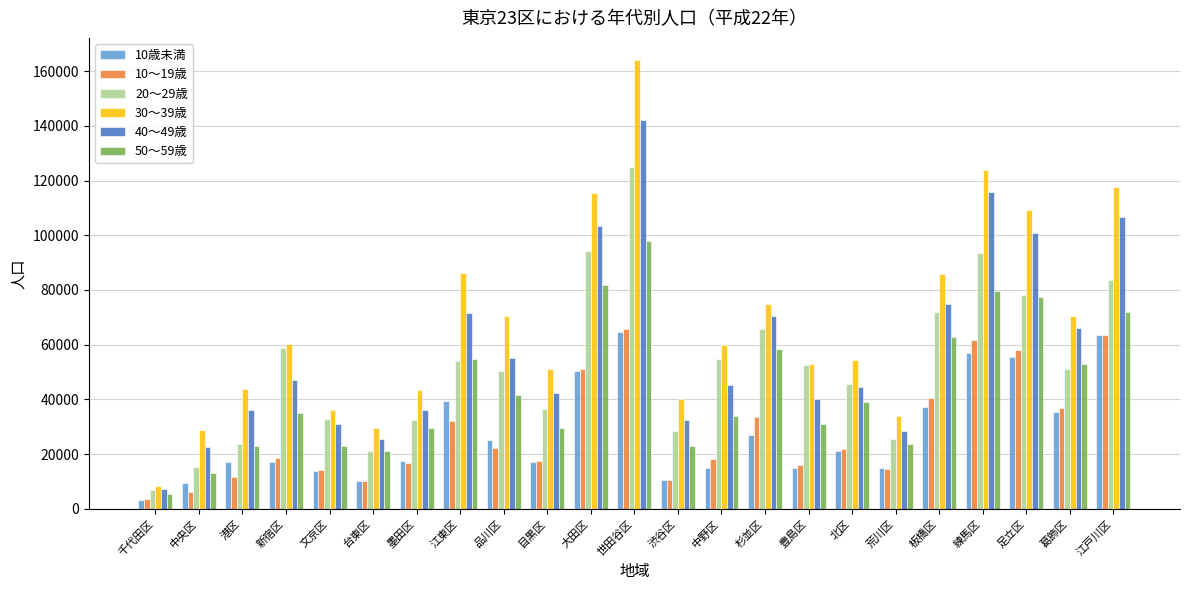

How many groups of bars are there?

23